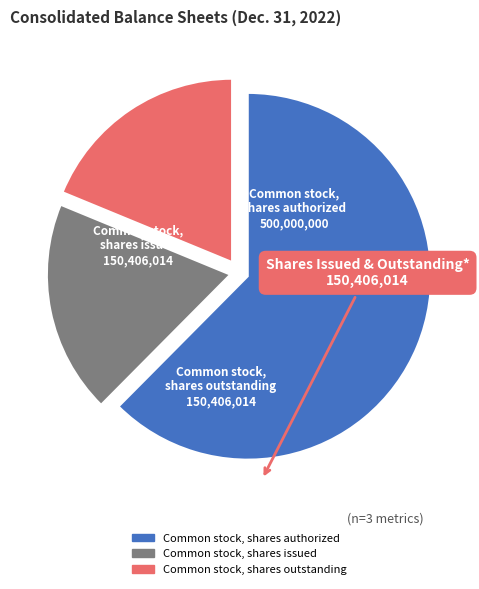

Is it true that Common stock, shares issued is 19% of the pie?

True